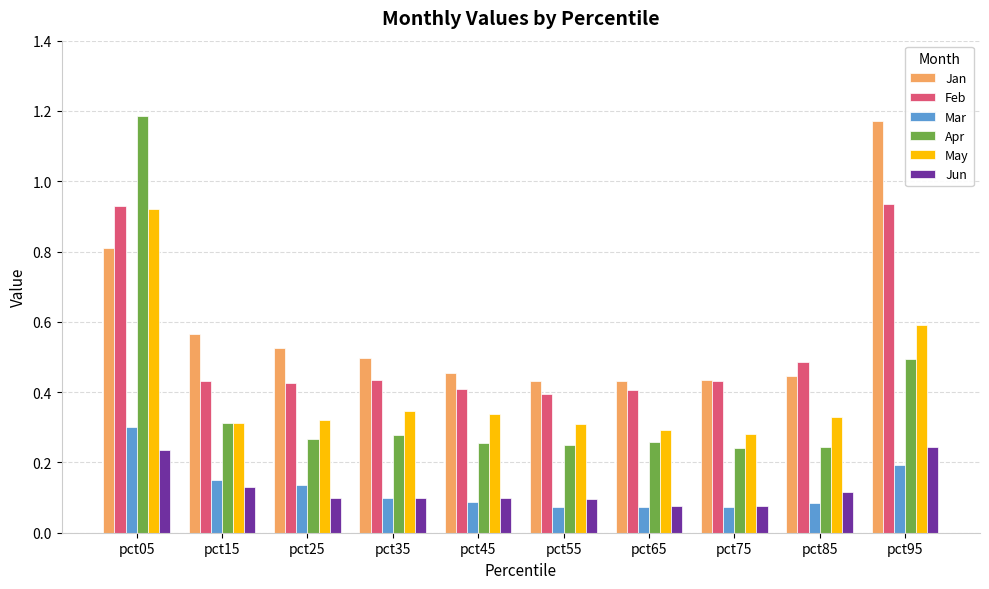

Which series has the largest range (max minus min)?

Apr